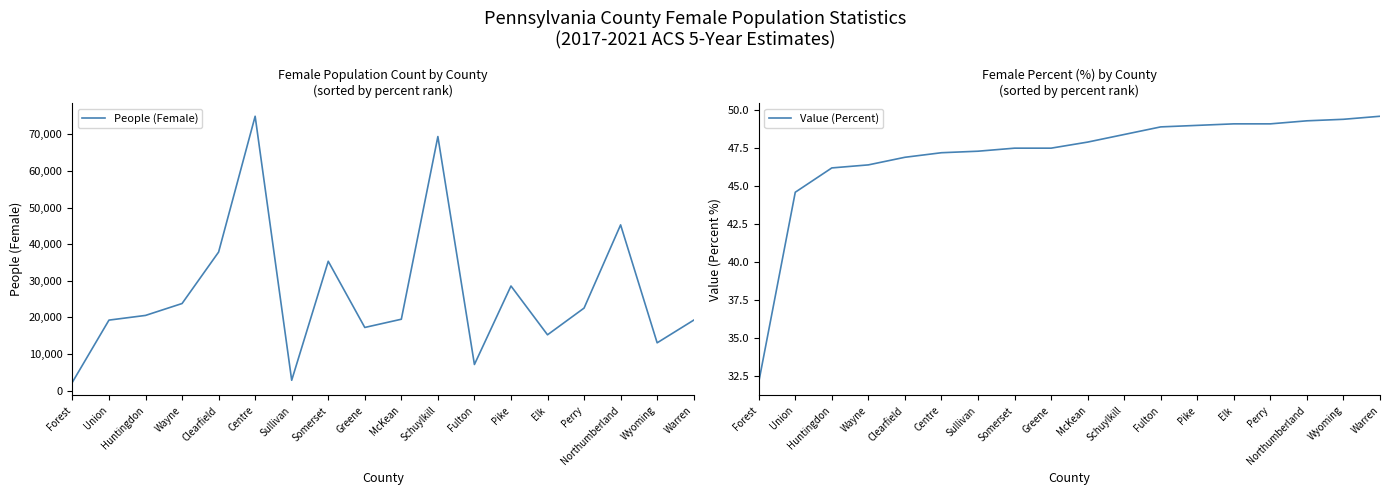

True or false: Value (Percent) has more than 0 points higher than both neighbors.

False